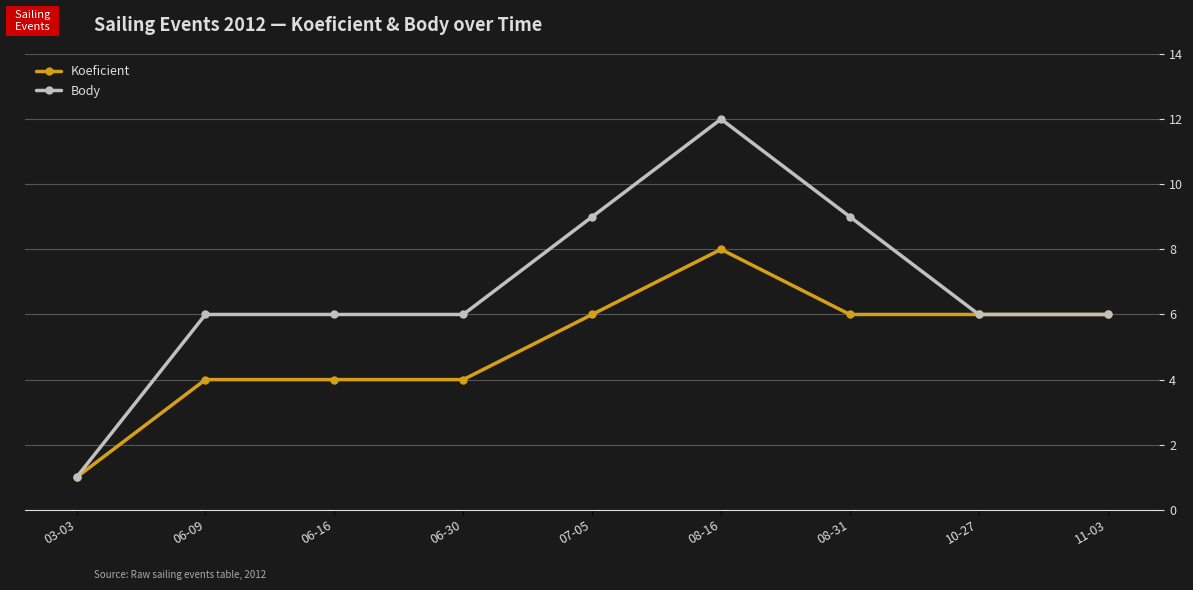

What is the label of the 3rd point from the right?

08-31